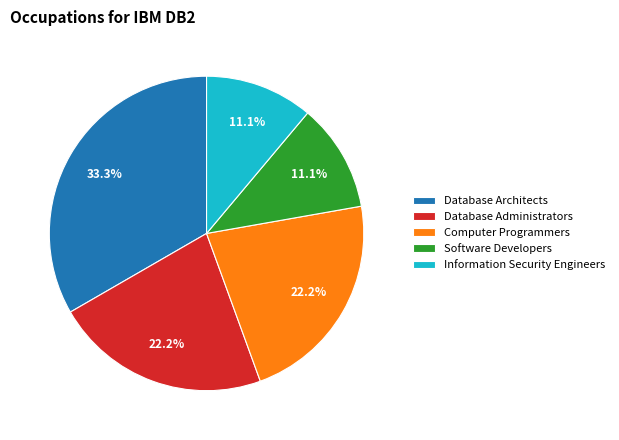

Approximately how many times larger is the value at Information Security Engineers compared to Database Architects?

0.3